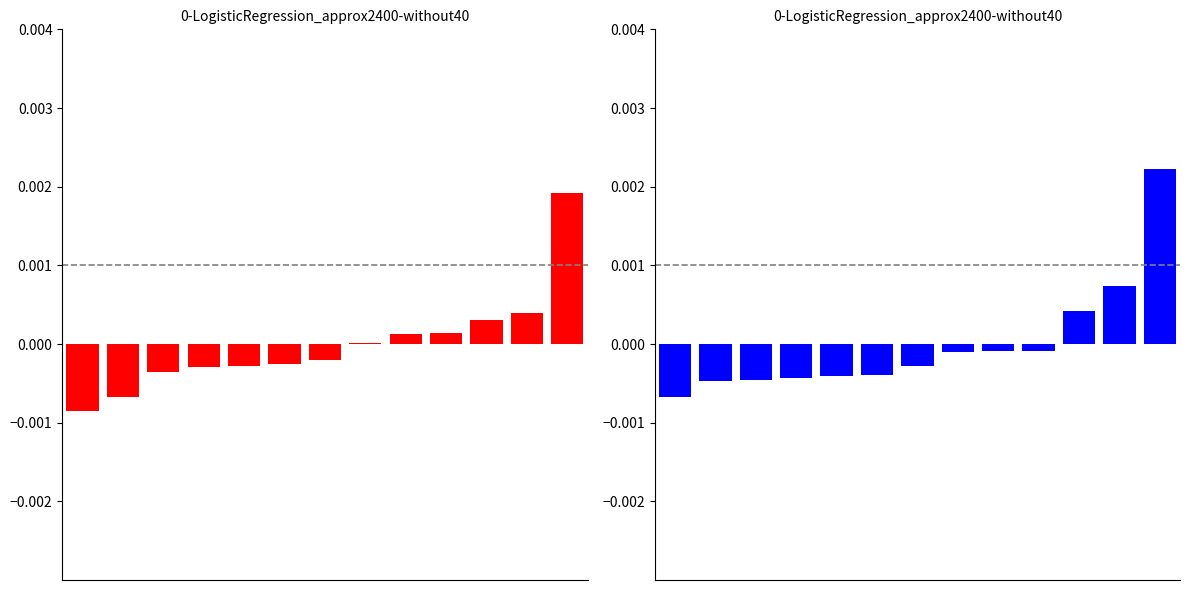

Reading left to right, what are all the values shown in this chart?

Калорийность: 0=-0.0	1=-0.0	2=-0.0	3=-0.0	4=-0.0	5=-0.0	6=-0.0	7=0.0	8=0.0	9=0.0	10=0.0	11=0.0	12=0.0
Белки: 0=-0.0	1=-0.0	2=-0.0	3=-0.0	4=-0.0	5=-0.0	6=-0.0	7=-0.0	8=-0.0	9=-0.0	10=0.0	11=0.0	12=0.0